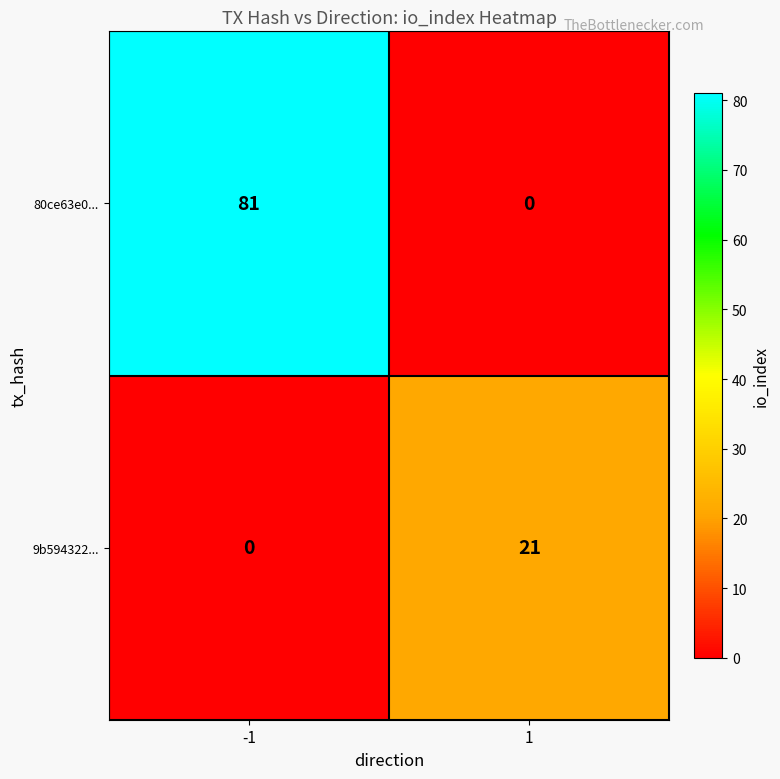

At how many categories does at least one series exceed 39?

1